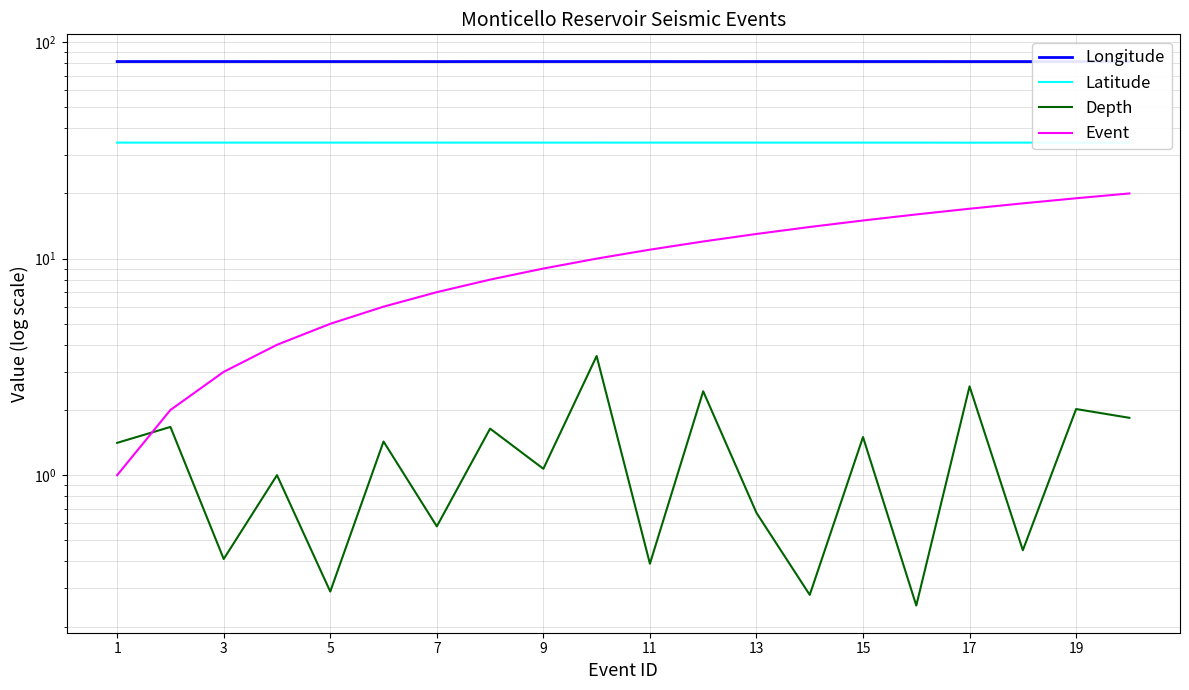

What is the highest value of the Depth series?

3.5